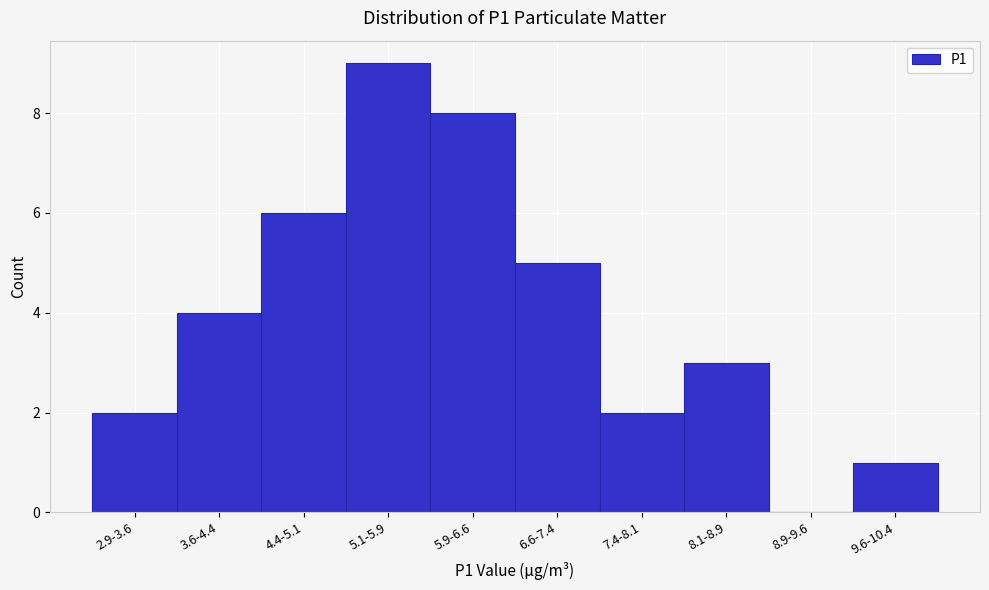

Which category has the highest value across all series?

5.1-5.9